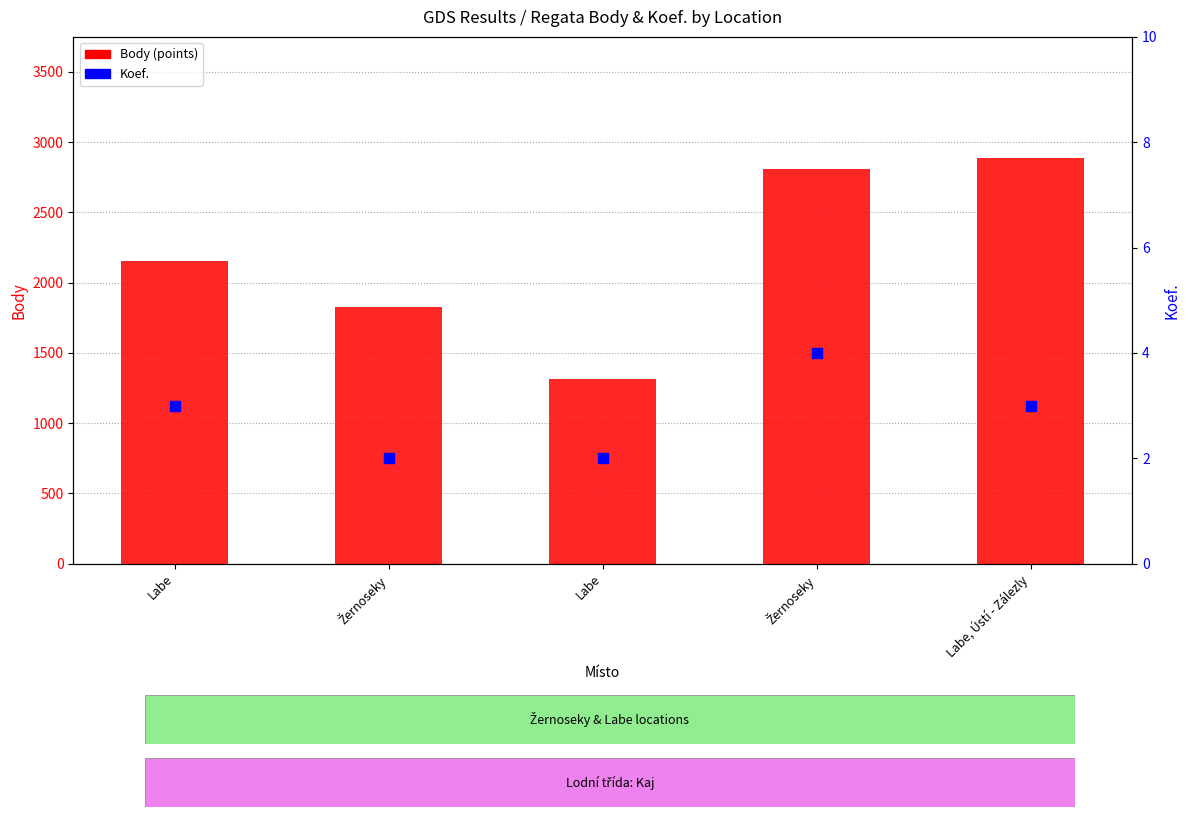

Is the value of Body (points) at Labe greater than the value of Koef. at Labe?

Yes